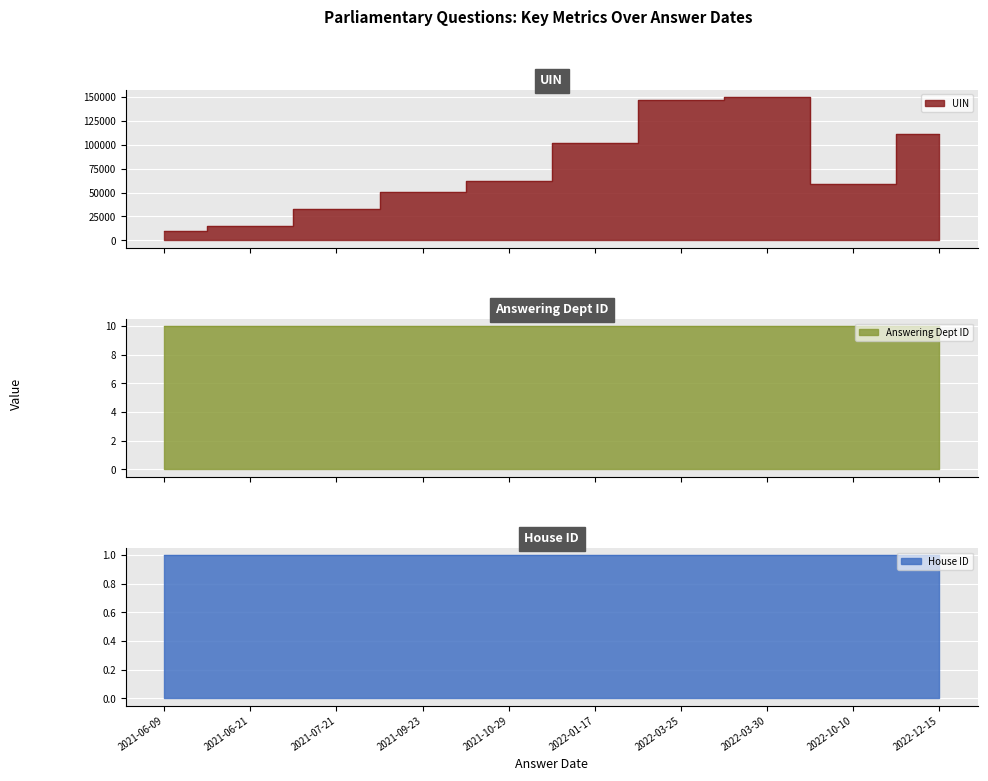

What is the total value across all series at 2021-07-21?

33132